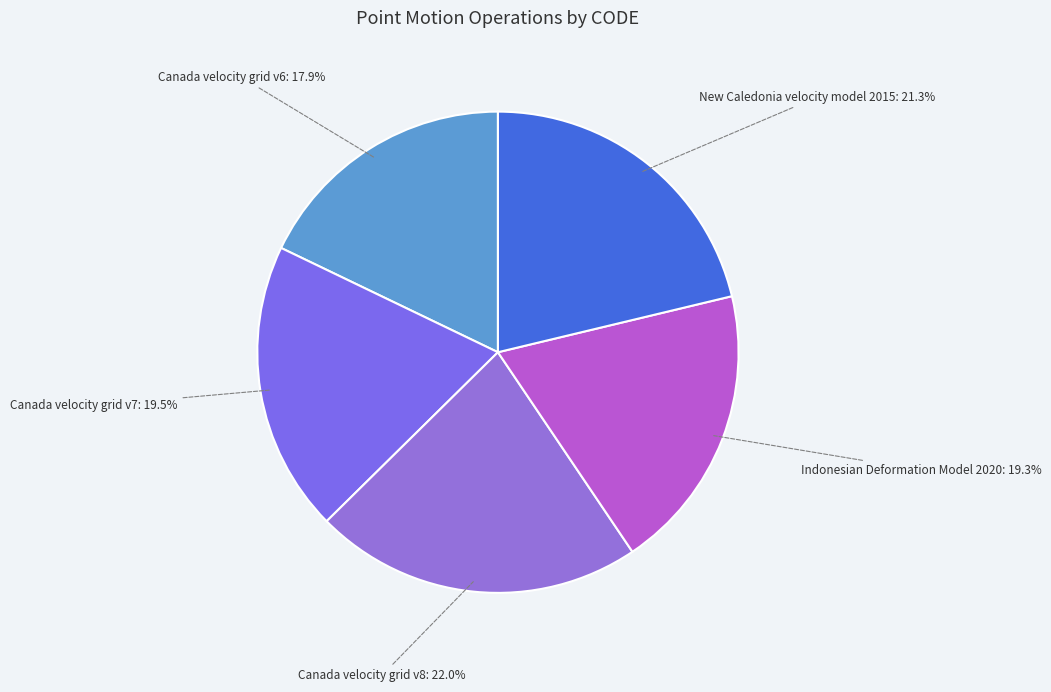

Do New Caledonia velocity model 2015 and Canada velocity grid v8 together represent more than half of the pie?

No